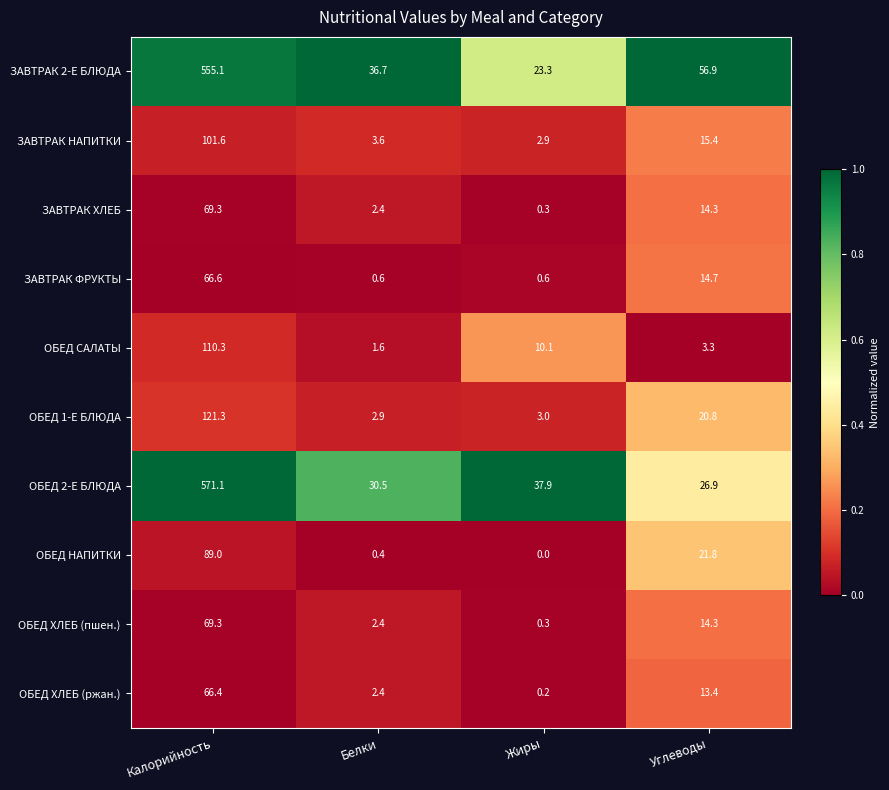

How many data points does each series have?

4